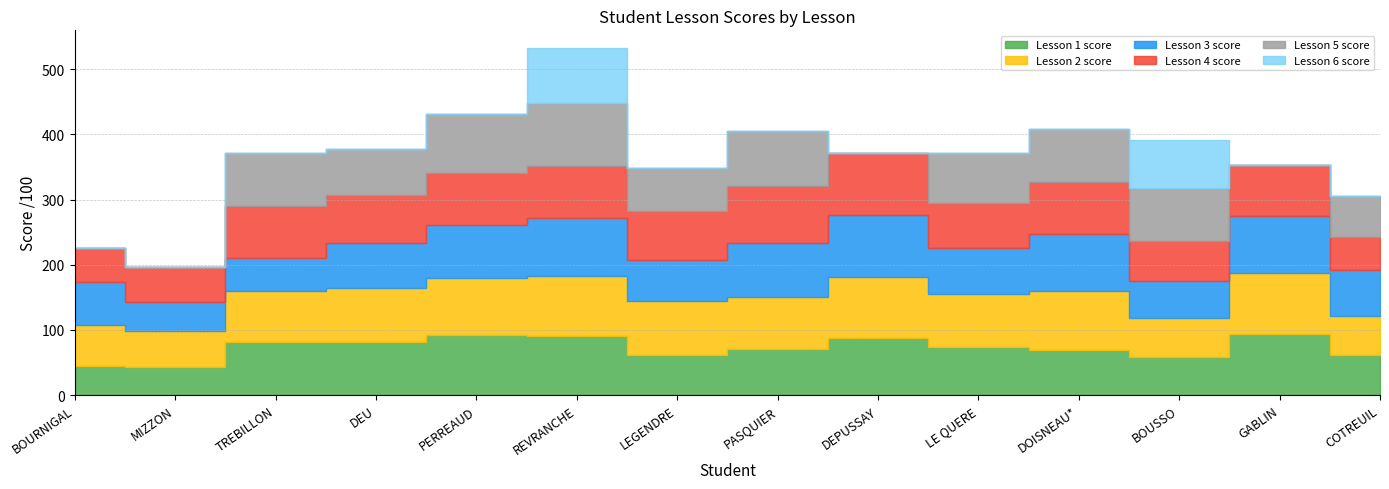

At which label is Lesson 4 score closest to 72?

DEU